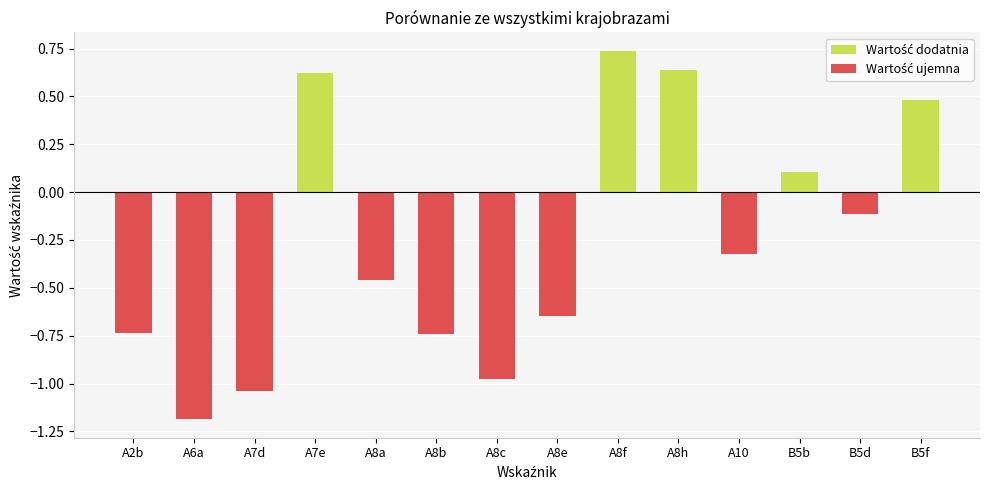

Which label corresponds to the smallest value in the chart?

A6a